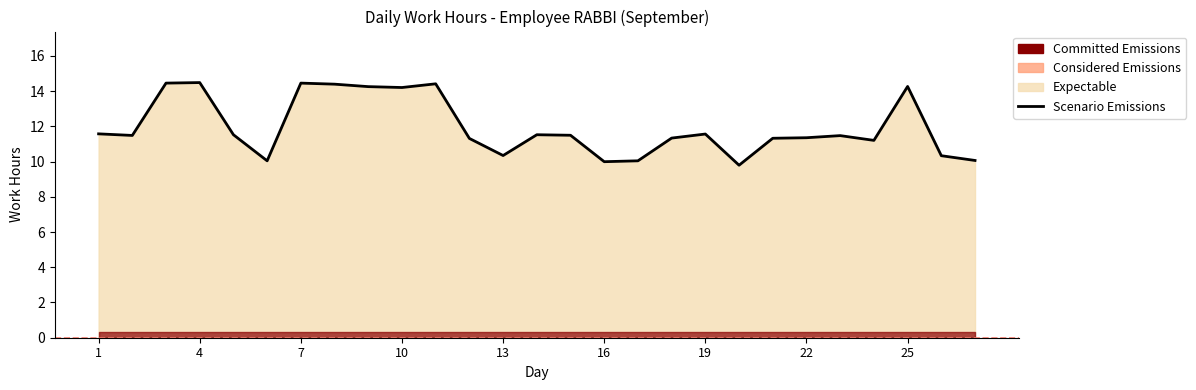

What is the value of the 2nd point from the left?

11.5